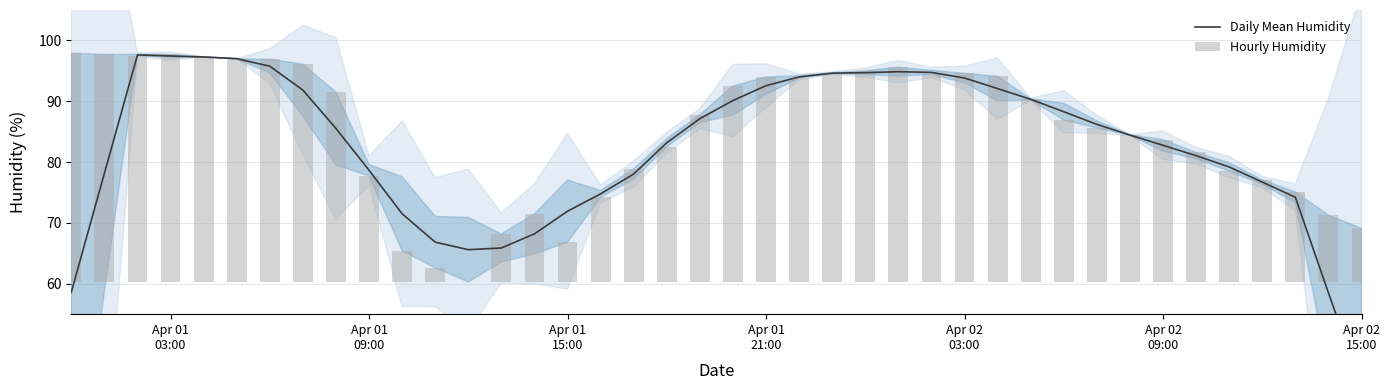

Reading right to left, transcribe all the data shown in this chart.

Daily Mean Humidity: 43.1	58.5	74.2	76.7	79.2	81.1	82.8	84.4	86.2	88.3	90.3	92.1	93.8	94.7	94.9	94.7	94.6	94.0	92.6	90.1	87.1	83.2	78.0	74.8	71.9	68.2	65.9	65.6	66.8	71.5	78.7	85.5	91.8	95.8	97.0	97.3	97.4	97.6	78.2	58.6
Hourly Humidity: 8.8	11.0	14.8	16.8	18.2	21.3	23.4	24.1	25.3	26.6	30.1	33.8	34.3	34.1	35.3	34.7	34.4	33.5	33.7	32.2	27.5	22.2	18.6	13.9	6.5	11.2	7.9	0.0	2.3	5.1	17.4	31.2	35.8	36.6	36.7	37.0	37.4	37.2	37.4	37.6